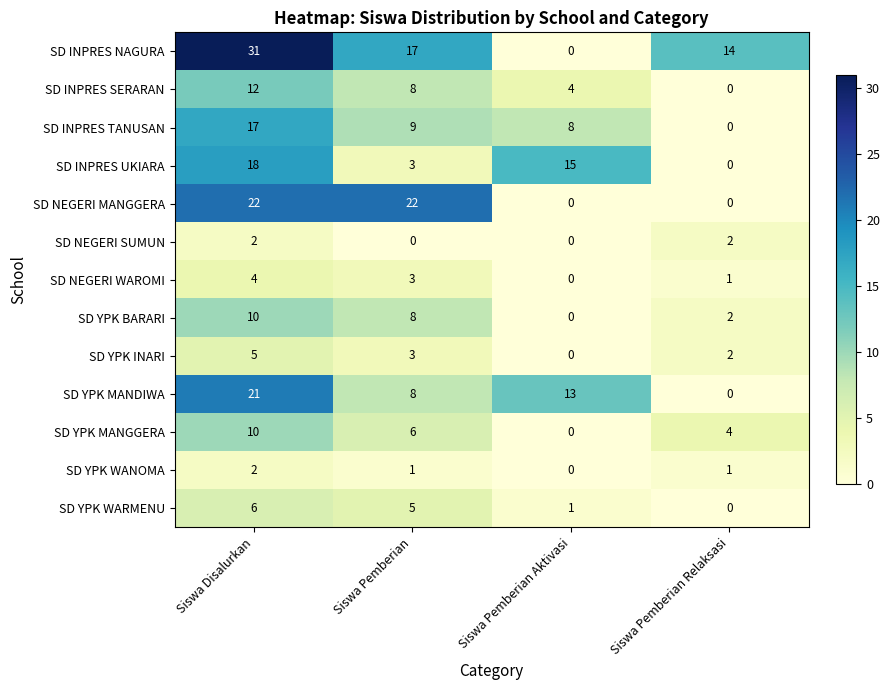

Where is SD INPRES UKIARA nearest to the value 9?

Siswa Pemberian